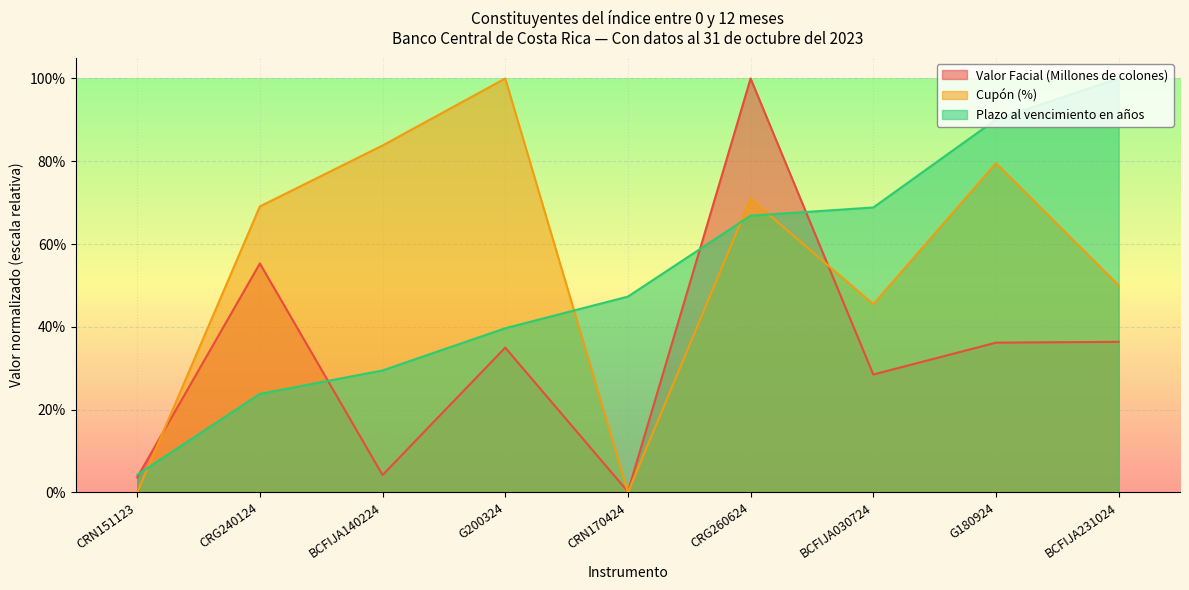

How many intersections are there between Valor Facial (Millones de colones) and Plazo al vencimiento en años?

4